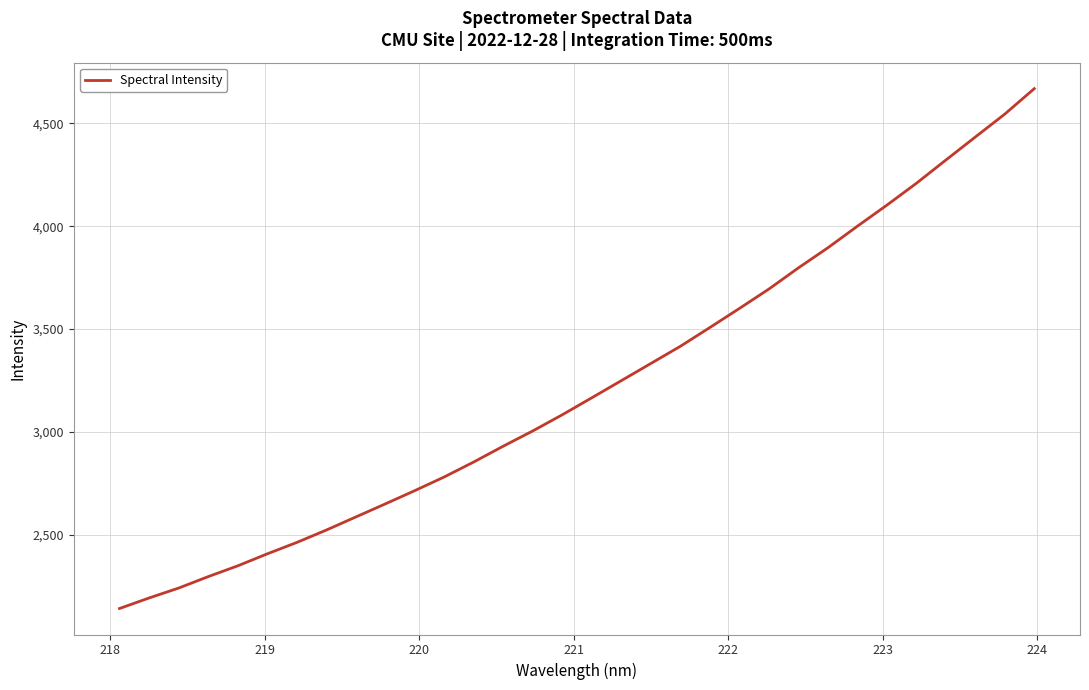

What is the maximum value shown in the chart?

4668.6